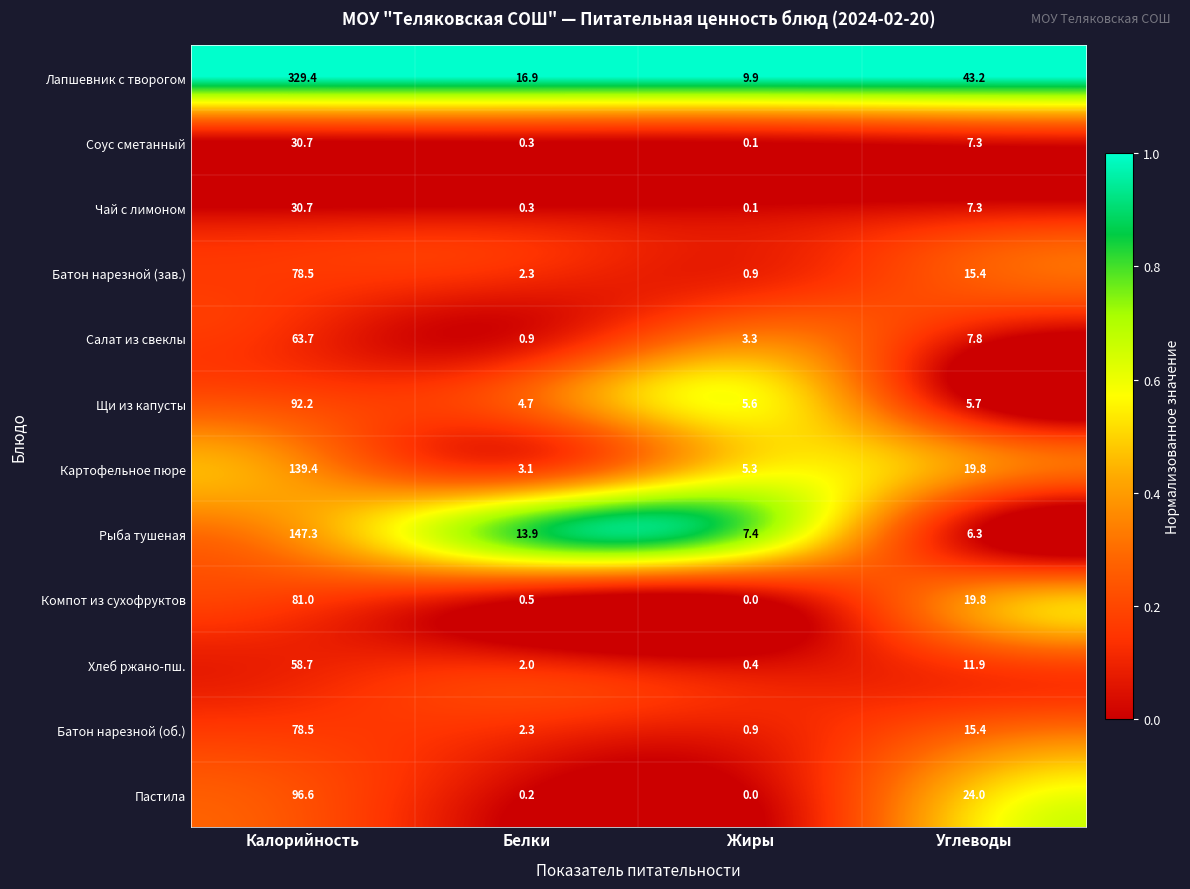

Is the value of Батон нарезной (об.) at Жиры greater than the value of Рыба тушеная at Жиры?

No